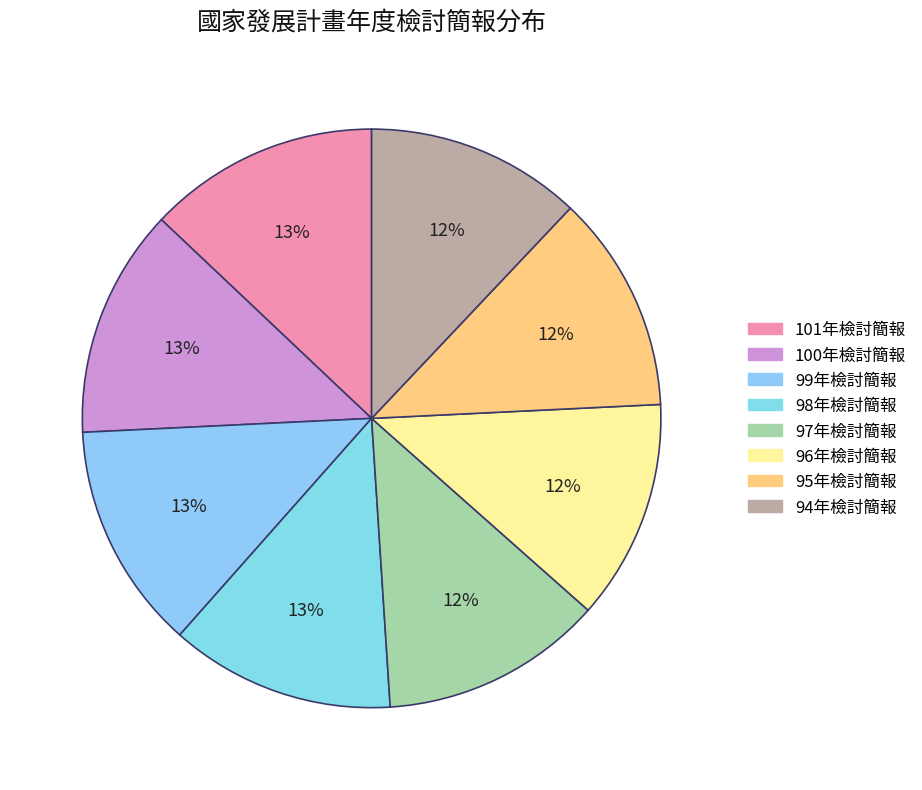

To the nearest percent, what percentage of the pie is 97年檢討簡報?

12%